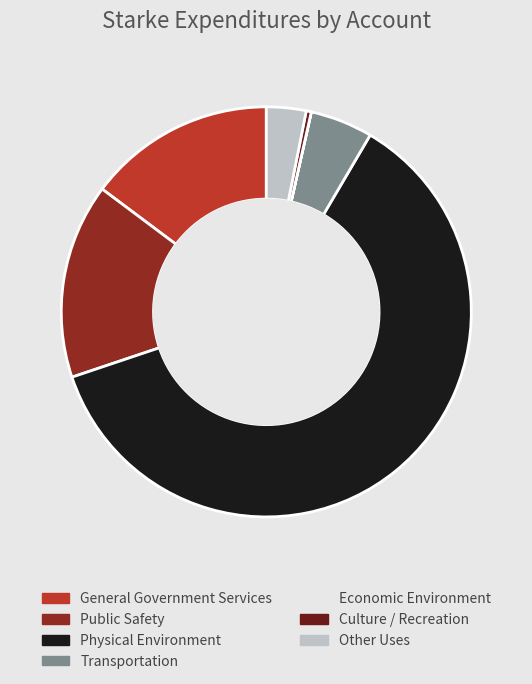

Which slice represents more than half of the pie?

Physical Environment